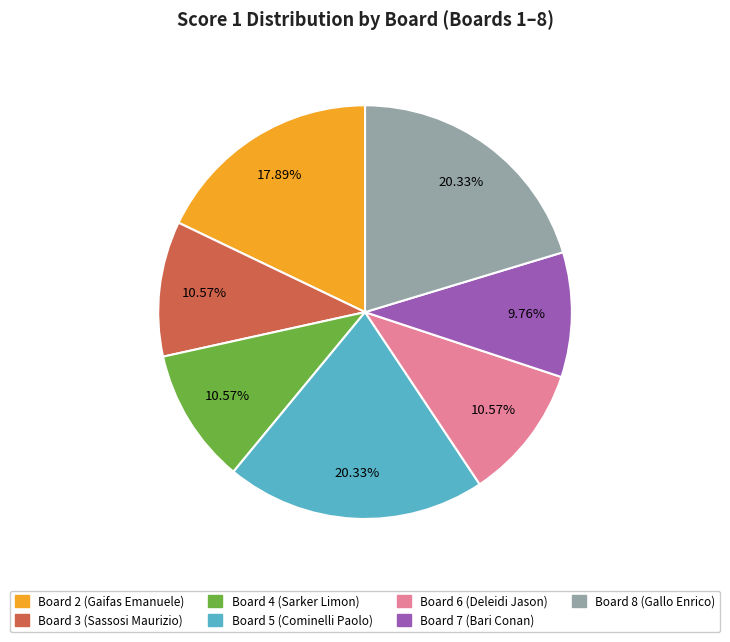

Is there any slice that represents more than half of the pie?

No